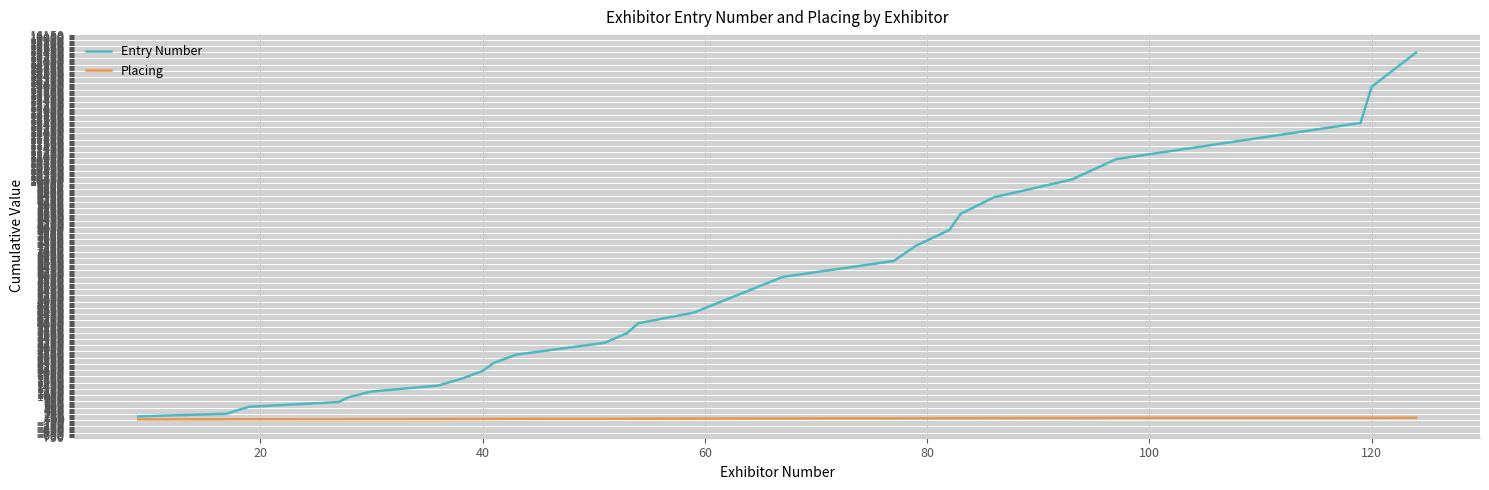

What is the sum of all Placing values?

857.7